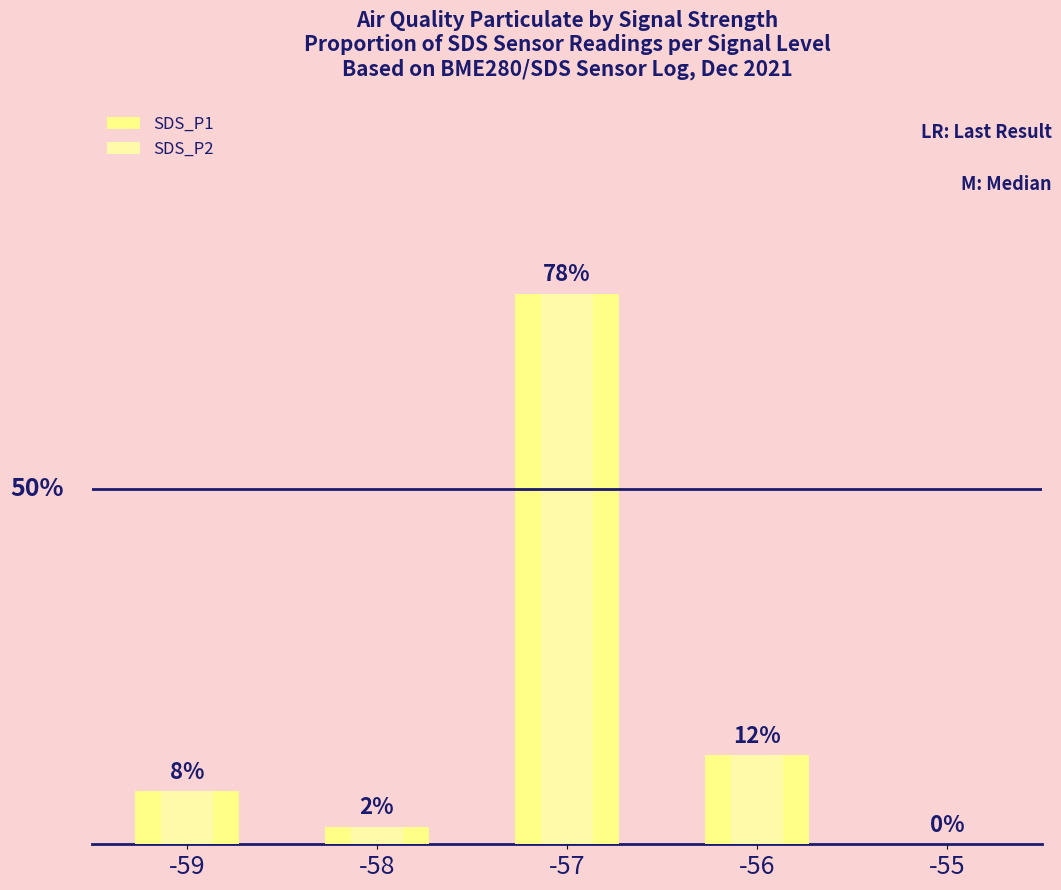

How many positive values does the SDS_P2 series have?

4